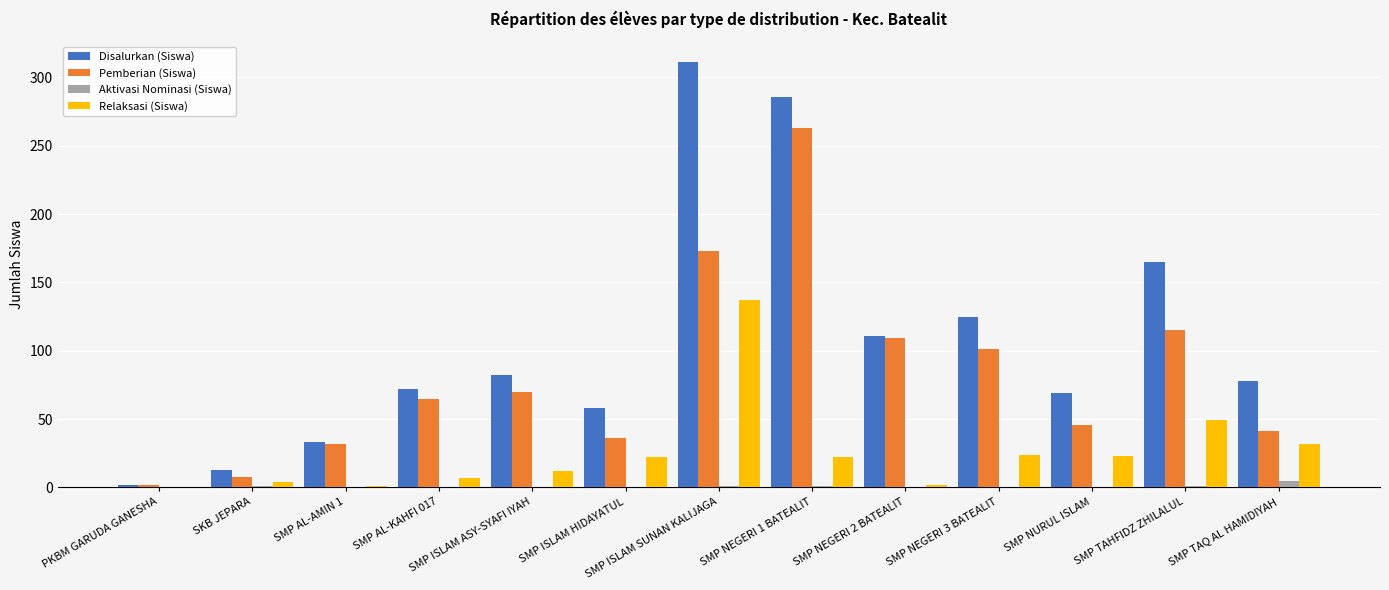

Where is Disalurkan (Siswa) nearest to the value 156?

SMP TAHFIDZ ZHILALUL